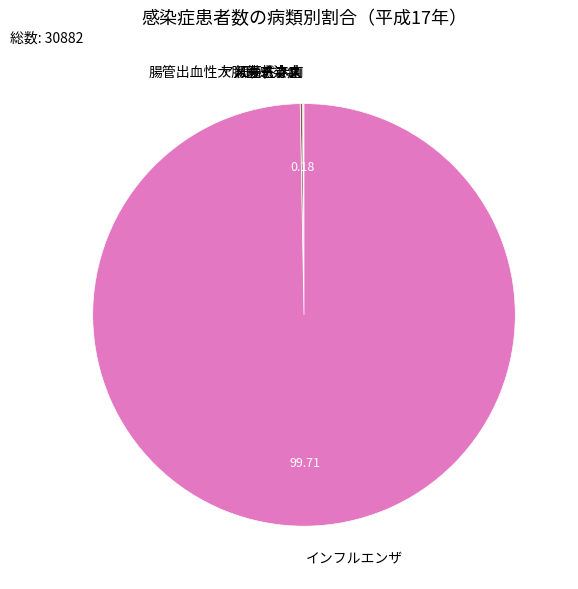

Is there any slice that represents more than half of the pie?

Yes